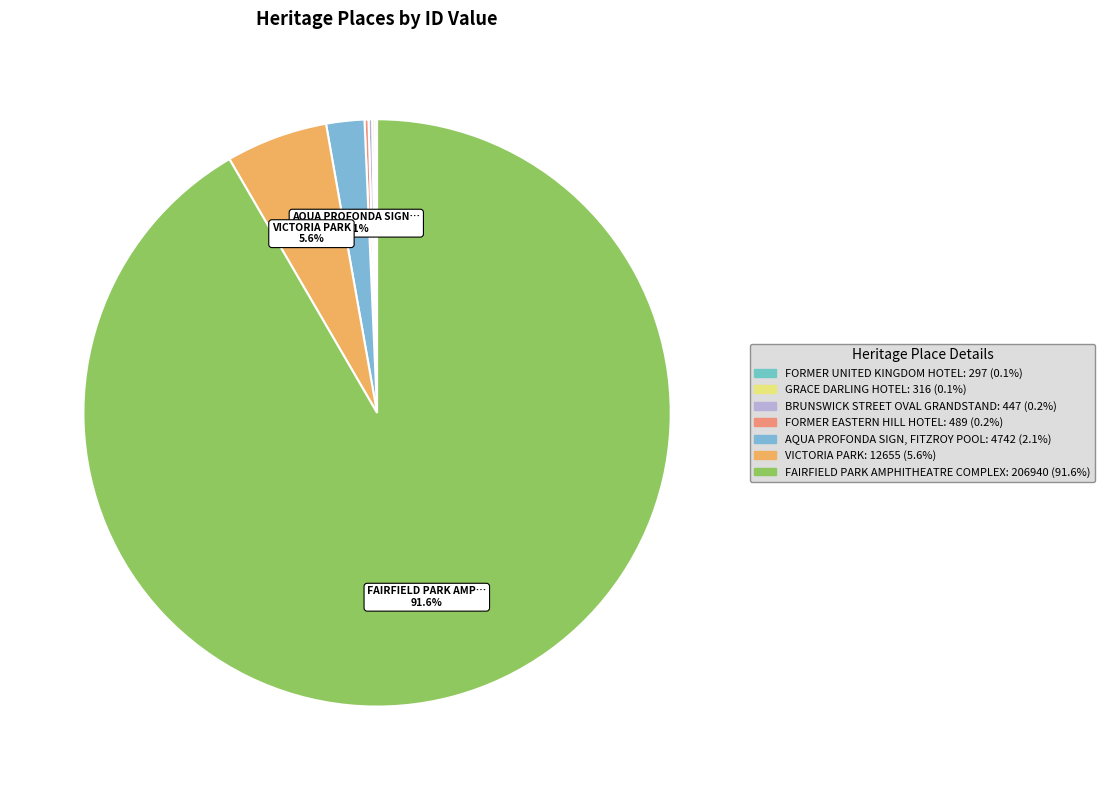

Count the number of slices in the pie.

7